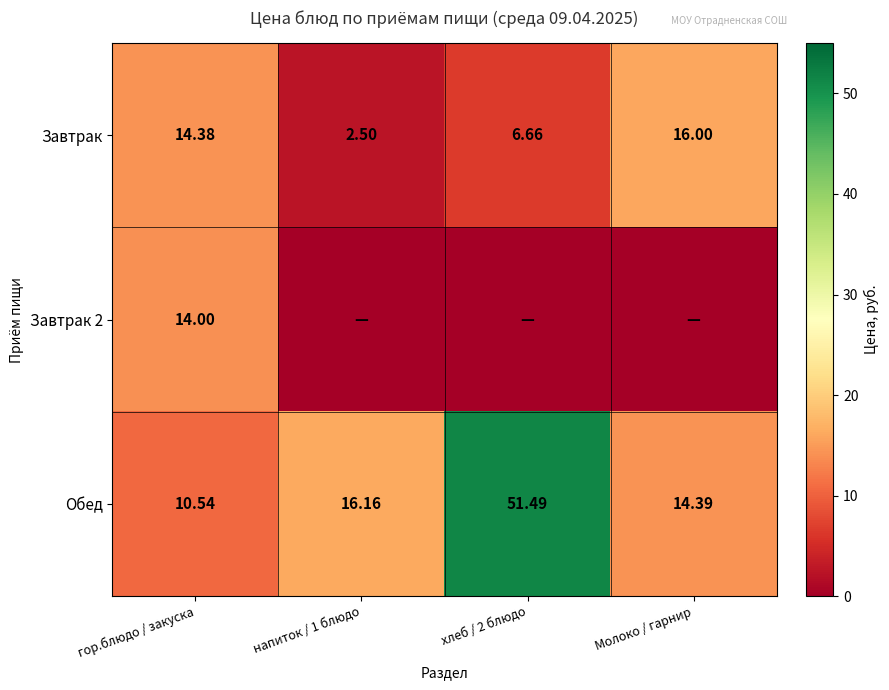

What is the sum of all Обед values?

92.6